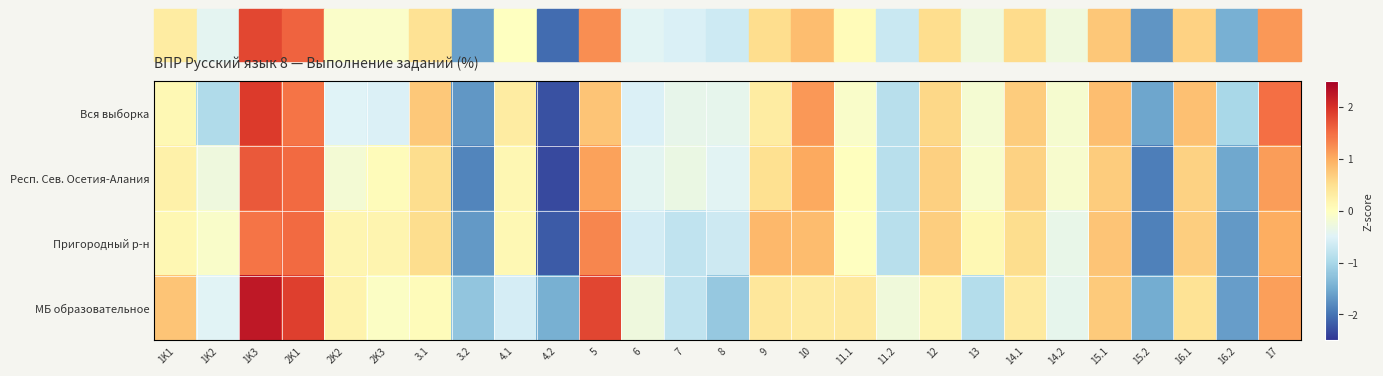

How many data points does each series have?

27